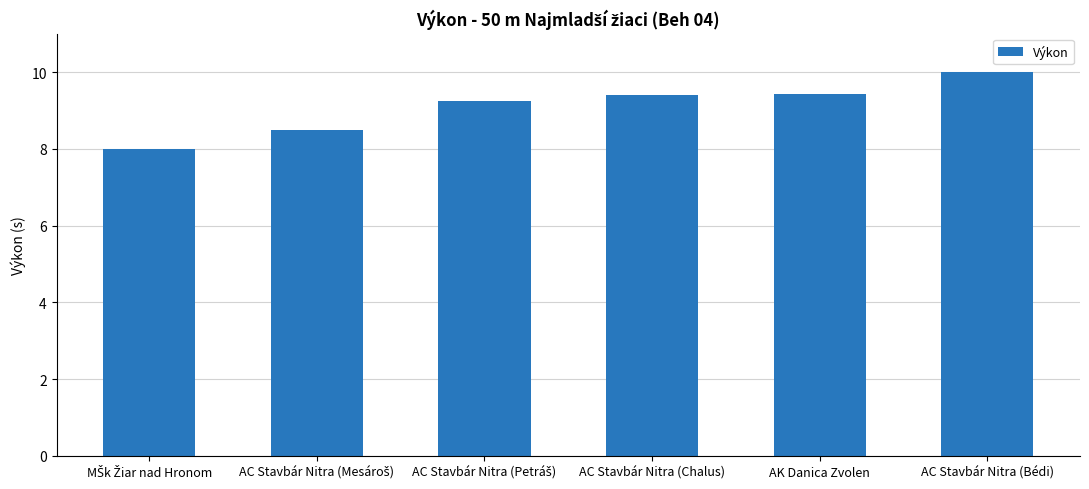

How many bars are there in total?

6